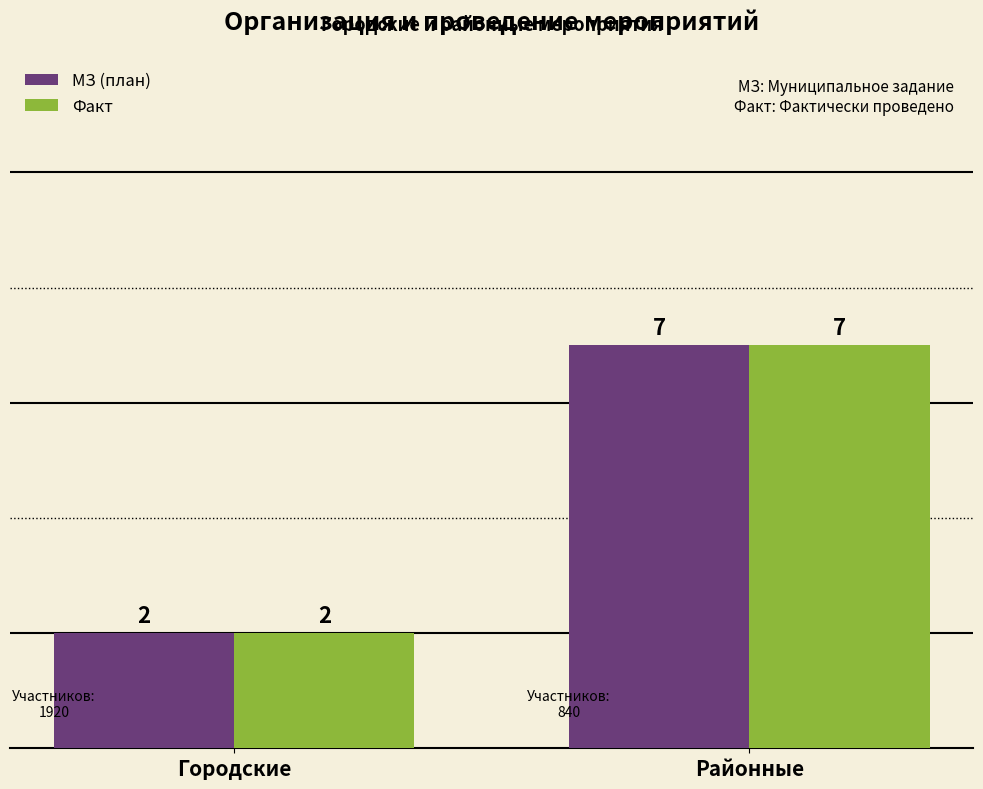

What are all the series names shown in the legend?

МЗ (план), Факт